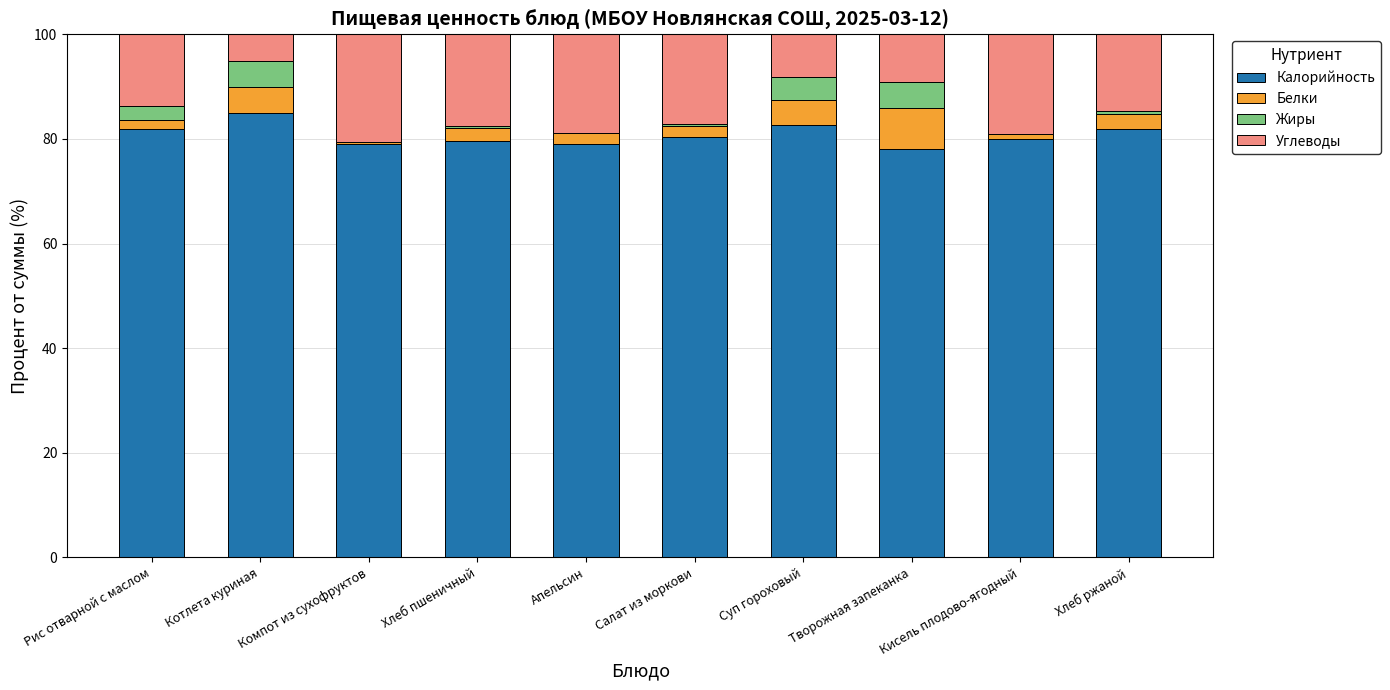

Which category has the highest value in the Калорийность series?

Котлета куриная